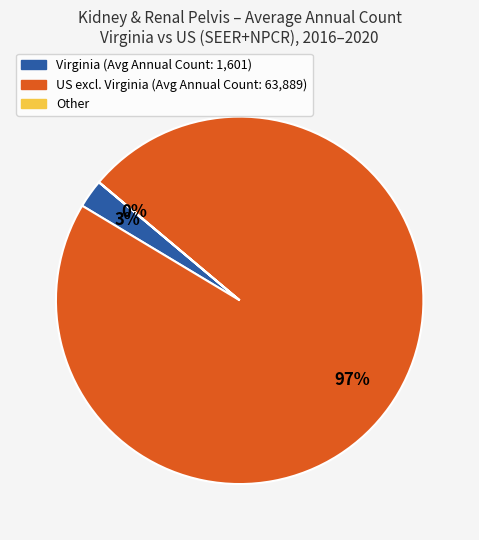

To the nearest percent, what is the average slice percentage?

33%